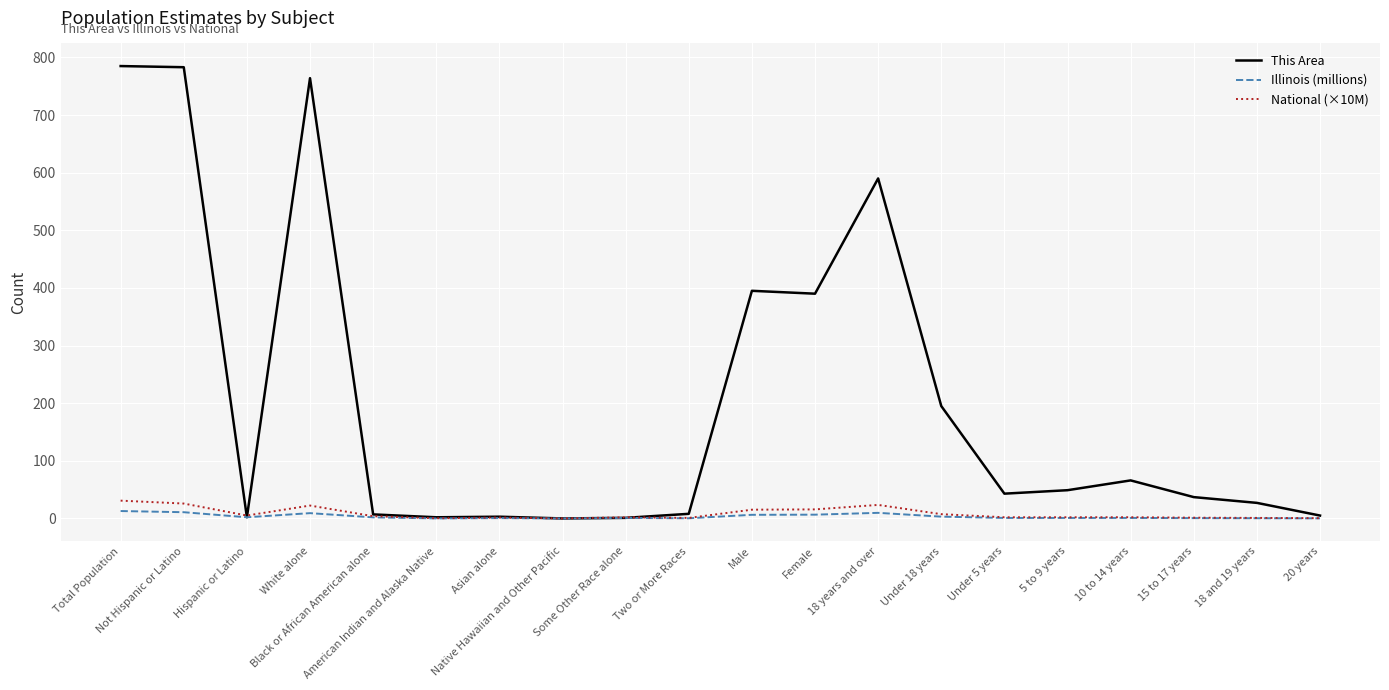

What is the maximum value shown in the chart?

785.0